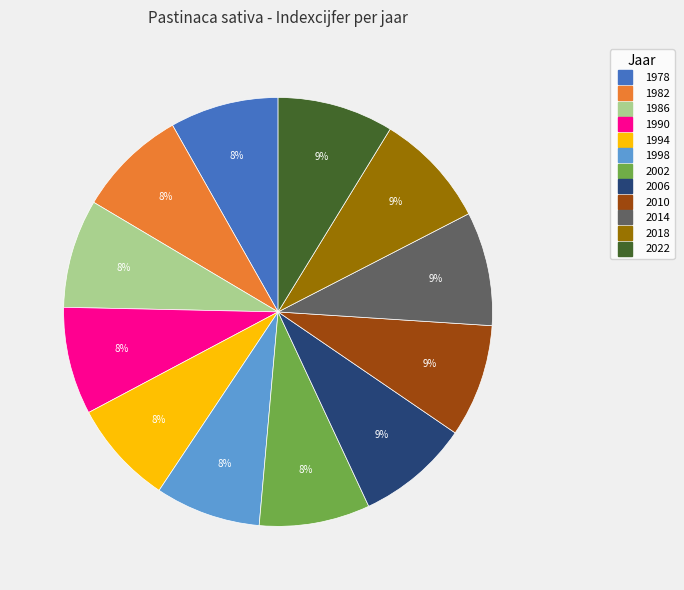

The 2002 slice represents 1% of the pie. True or false?

False